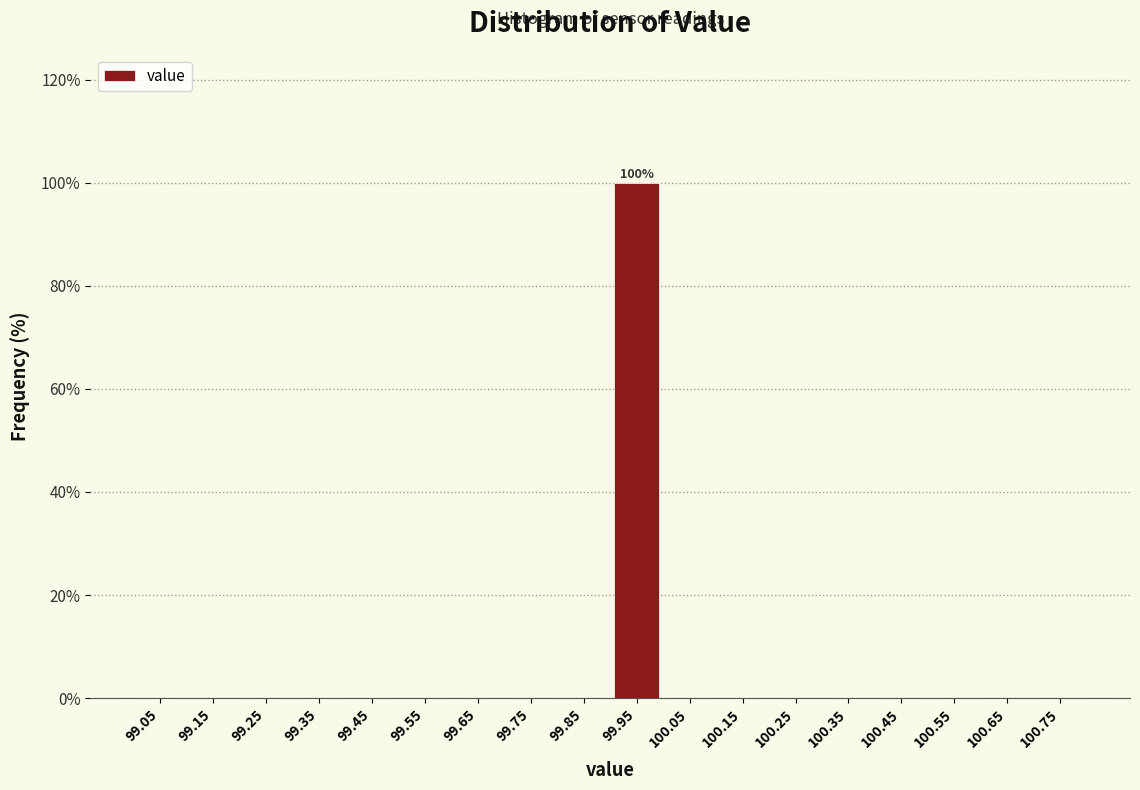

Which range on the x-axis has the tallest bar?

99.9 to 100.0